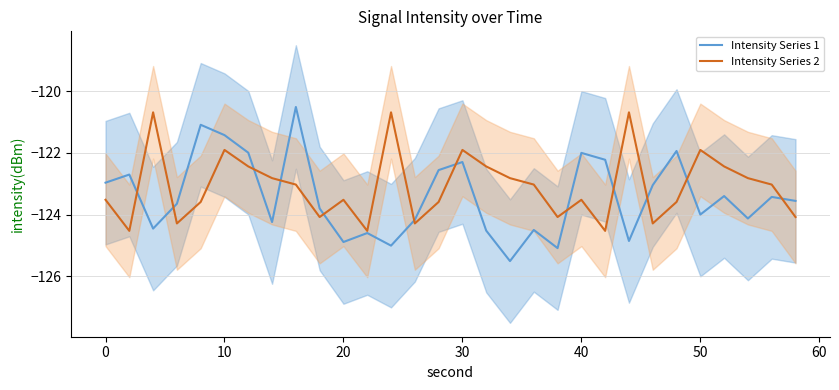

How many interior local valleys does the Intensity Series 1 series have?

9